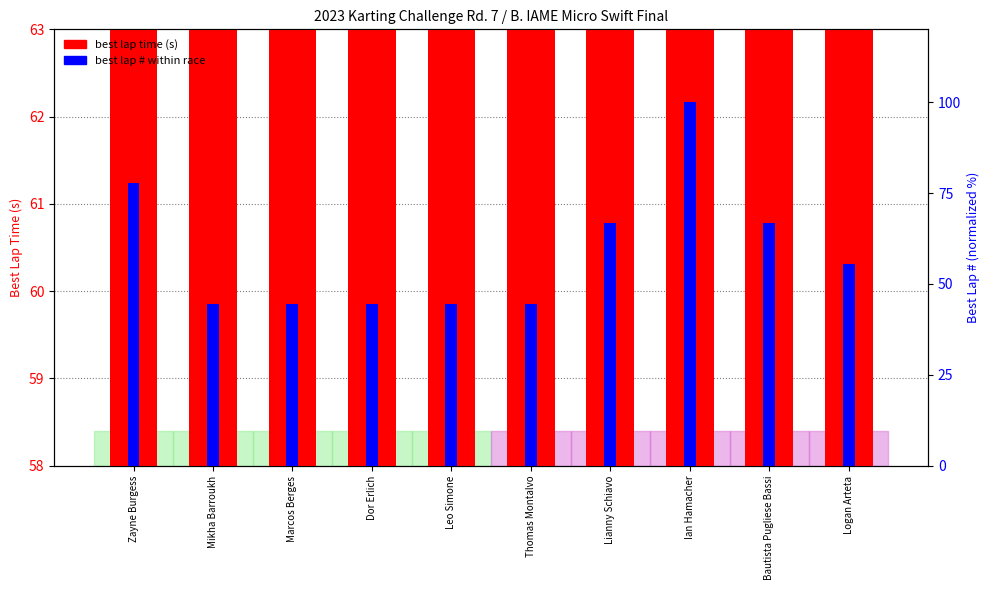

What is the total value across all series at Ian Hamacher?

103.1